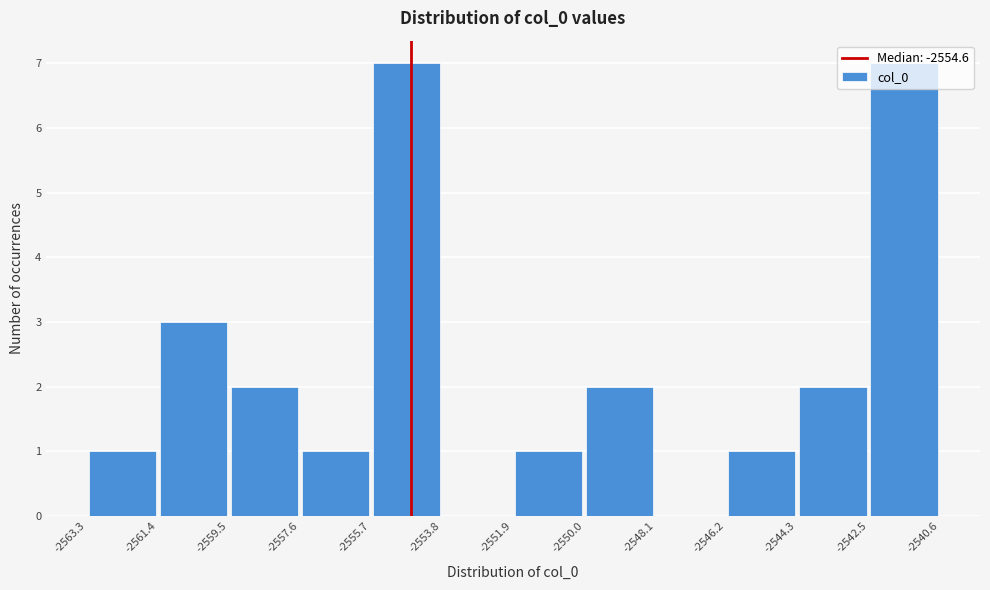

Reading left to right, transcribe this chart: for each bar, give the range it covers on the x-axis and its height. The values are not printed on the chart, so give them approximately, as read against the axis.

-2563.3 to -2561.4: 1
-2561.4 to -2559.5: 3
-2559.5 to -2557.6: 2
-2557.6 to -2555.7: 1
-2555.7 to -2553.8: 7
-2553.8 to -2551.9: 0
-2551.9 to -2550.0: 1
-2550.0 to -2548.1: 2
-2548.1 to -2546.2: 0
-2546.2 to -2544.3: 1
-2544.3 to -2542.5: 2
-2542.5 to -2540.6: 7